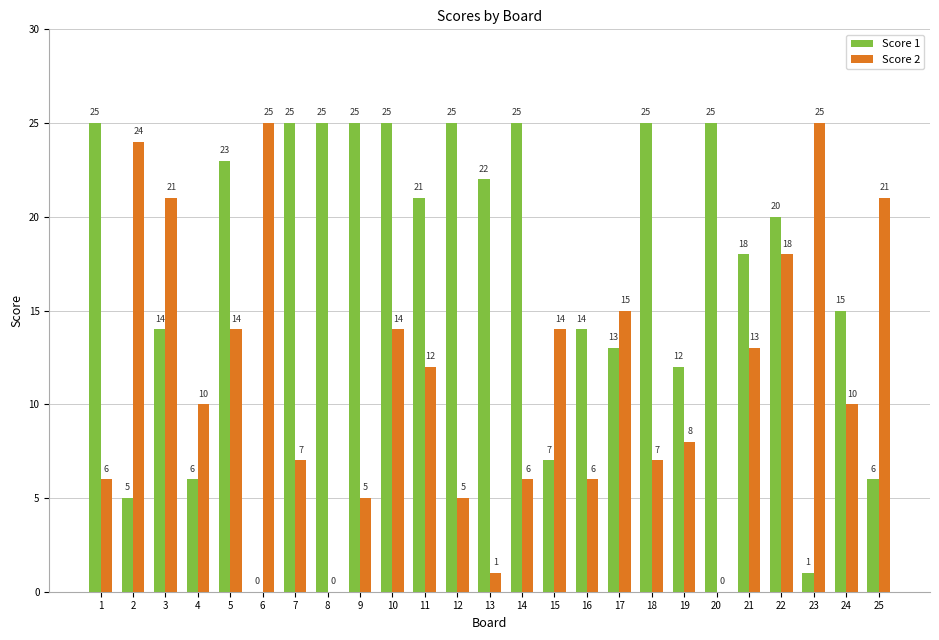

Is it true that Score 2 equals 5 at 9?

True